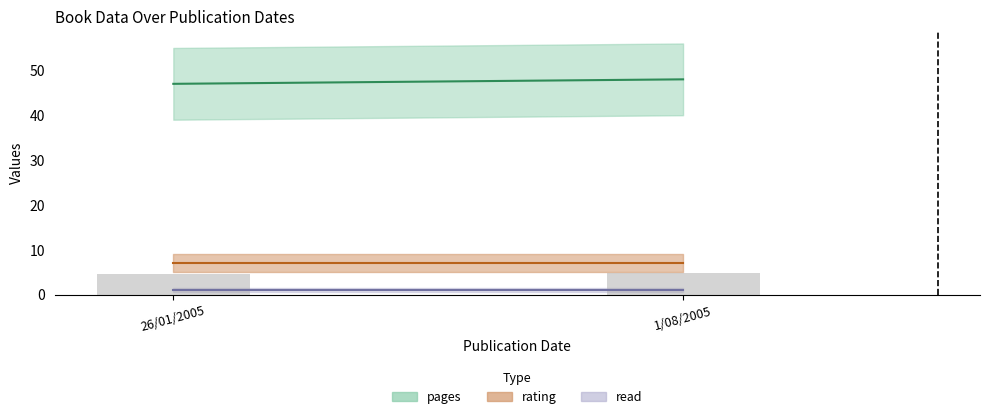

What is the label of the 1st bar from the left?

26/01/2005